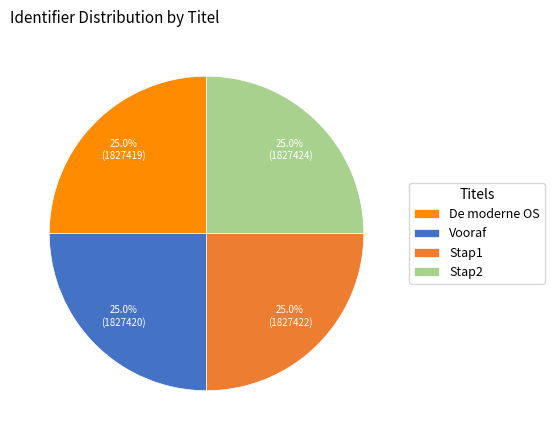

Count the number of slices in the pie.

4